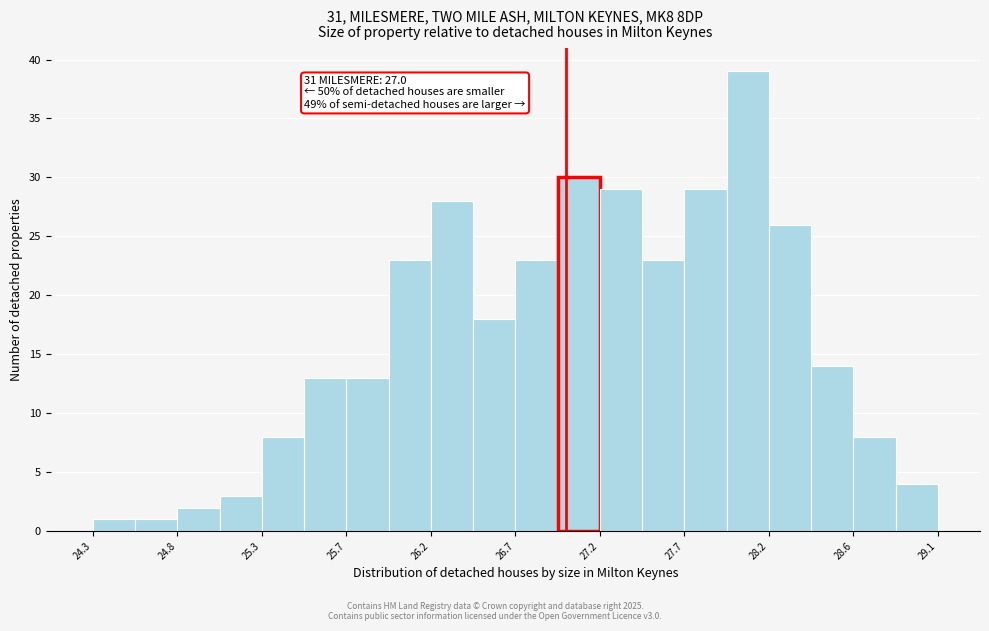

Which range on the x-axis has the tallest bar?

27.90 to 28.15